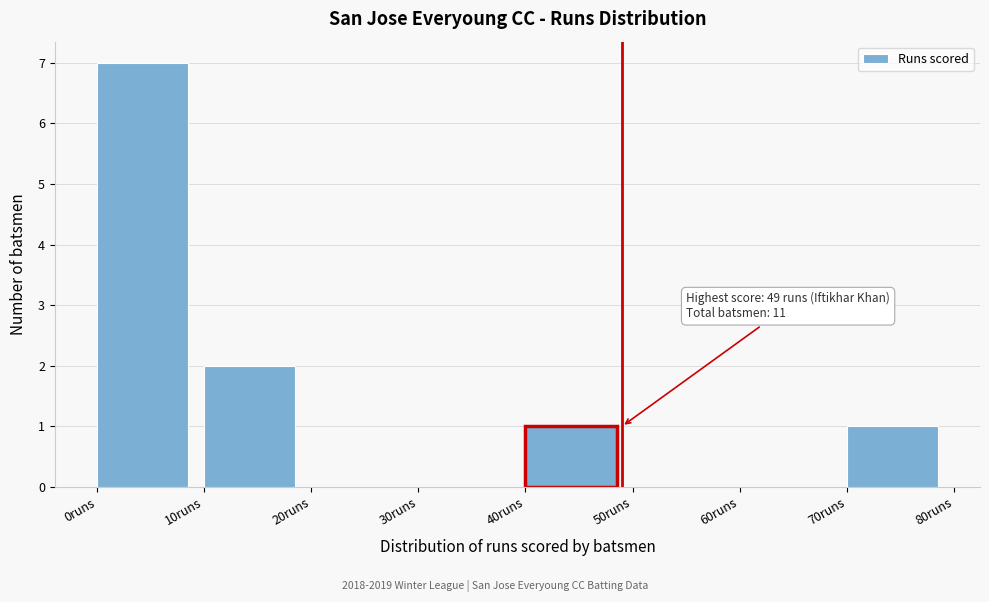

Over which range of the x-axis is the bar tallest?

0 to 10